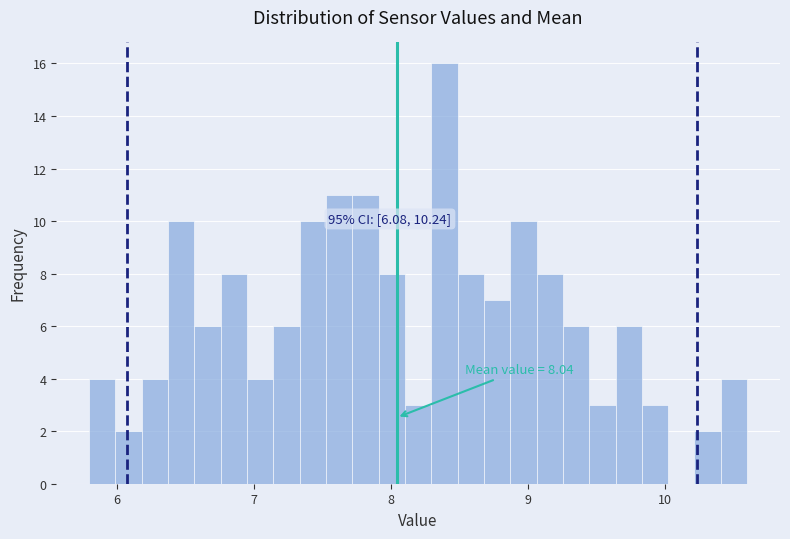

Around what value on the x-axis is the tallest bar? Give the approximate position of its centre, as read against the axis.

8.4